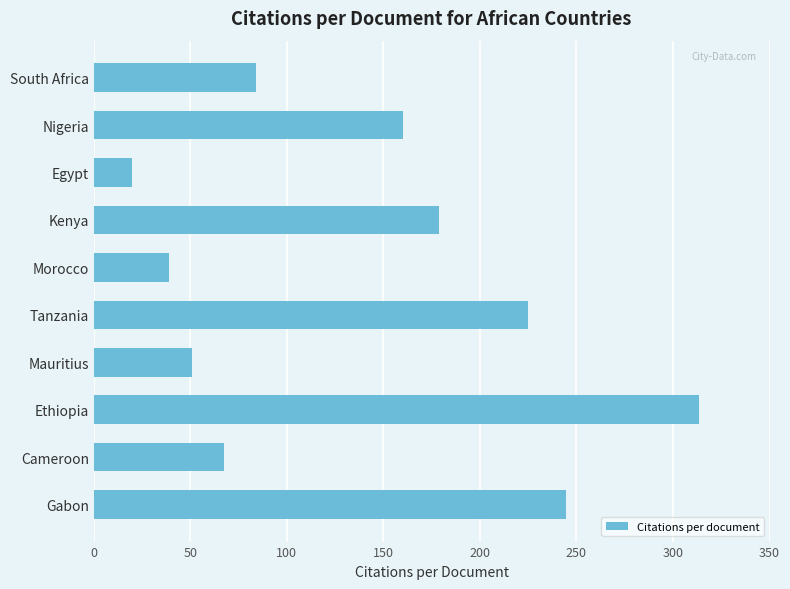

What is the difference between the maximum and minimum values?

293.9